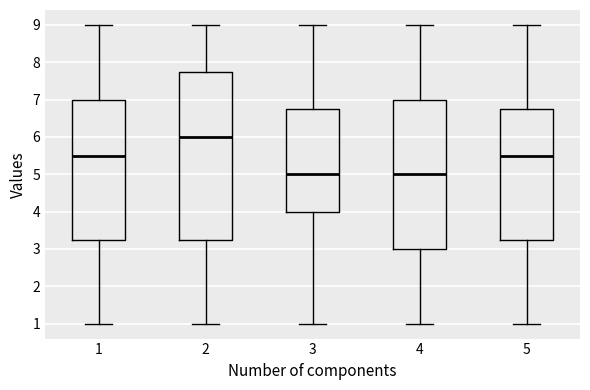

Reading left to right, transcribe this box plot: for each box, give where its median line is, the range the box spans, and where its two whiskers end, as read against the y-axis. The values are not printed on the chart, so give them approximately, as read against the axis.

1: median 5.5, box 3.3 to 7.0, whiskers 1.0 to 9.0
2: median 6.0, box 3.3 to 7.8, whiskers 1.0 to 9.0
3: median 5.0, box 4.0 to 6.8, whiskers 1.0 to 9.0
4: median 5.0, box 3.0 to 7.0, whiskers 1.0 to 9.0
5: median 5.5, box 3.3 to 6.8, whiskers 1.0 to 9.0